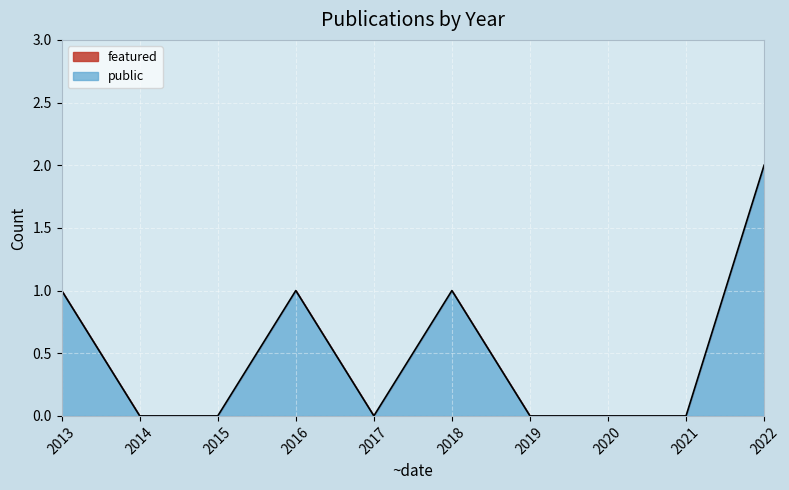

The public series shows 2 at 2013. True or false?

False